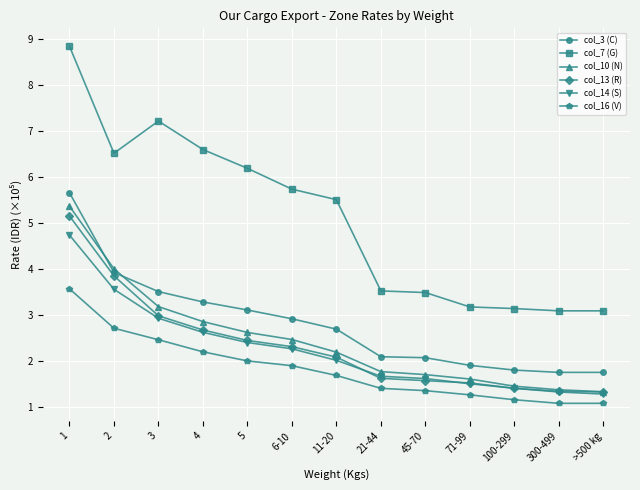

True or false: col_7 (G) and col_13 (R) intersect in this chart.

False